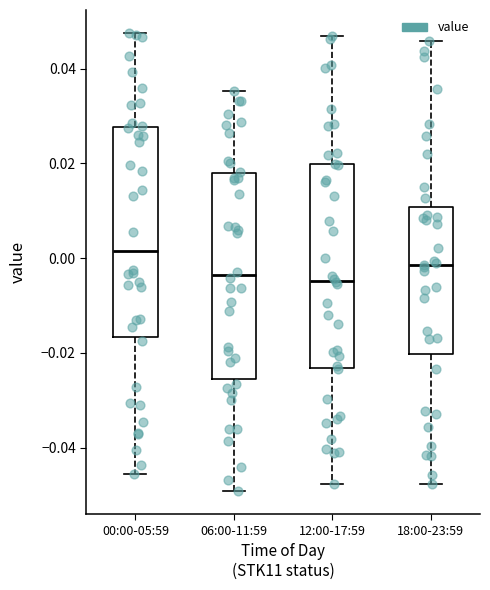

Reading left to right, read every box against the y-axis: the position of its median line, the range the box covers, and the ends of its whiskers. The values are not printed on the chart, so give them approximately, as read against the axis.

00:00-05:59: median 0.002, box -0.016 to 0.028, whiskers -0.046 to 0.048
06:00-11:59: median -0.004, box -0.026 to 0.018, whiskers -0.050 to 0.036
12:00-17:59: median -0.004, box -0.024 to 0.020, whiskers -0.048 to 0.046
18:00-23:59: median -0.002, box -0.020 to 0.010, whiskers -0.048 to 0.046